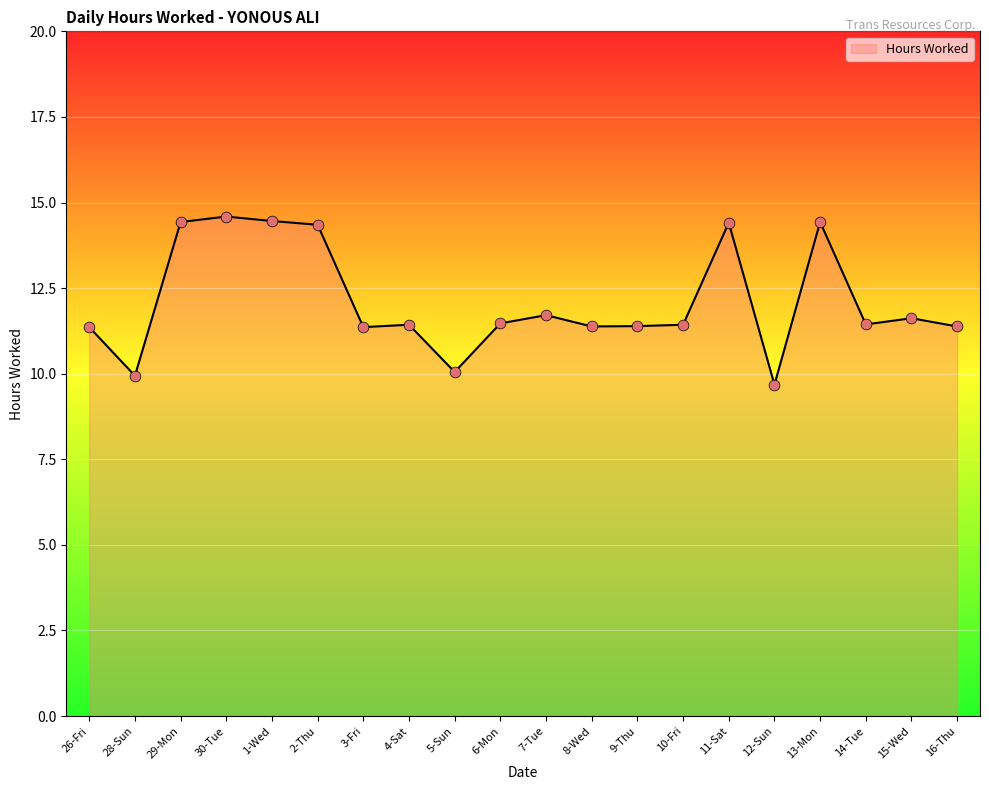

Which has a higher value, 26-Fri or 5-Sun?

26-Fri